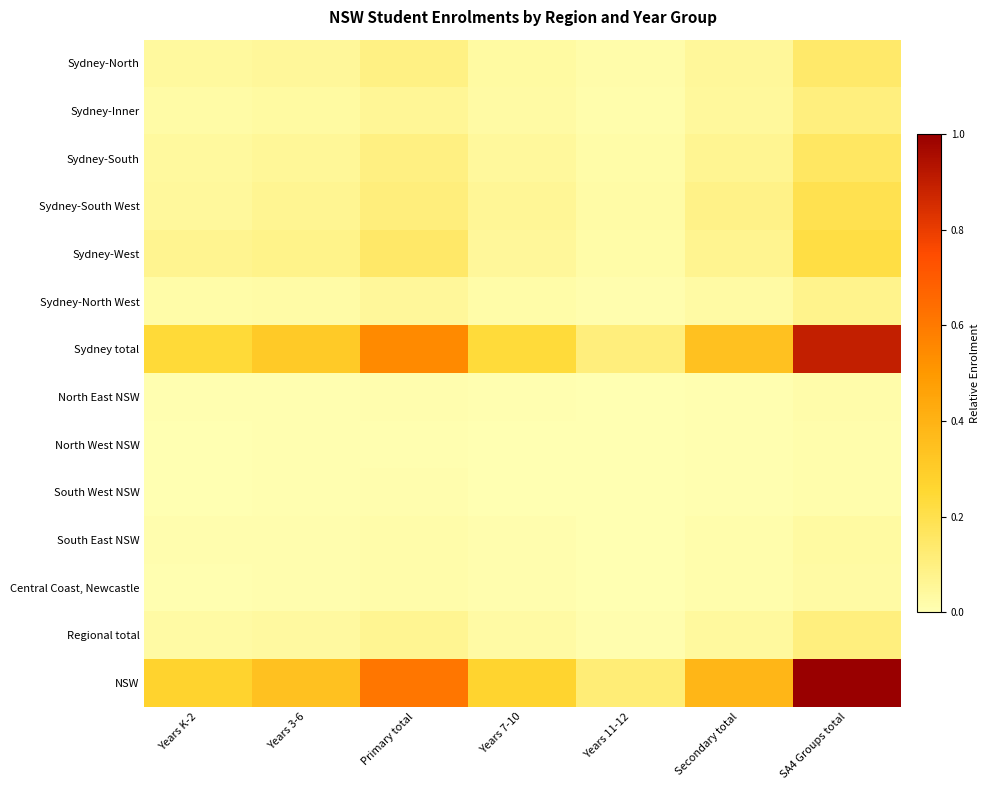

Count the number of data series in this chart.

14